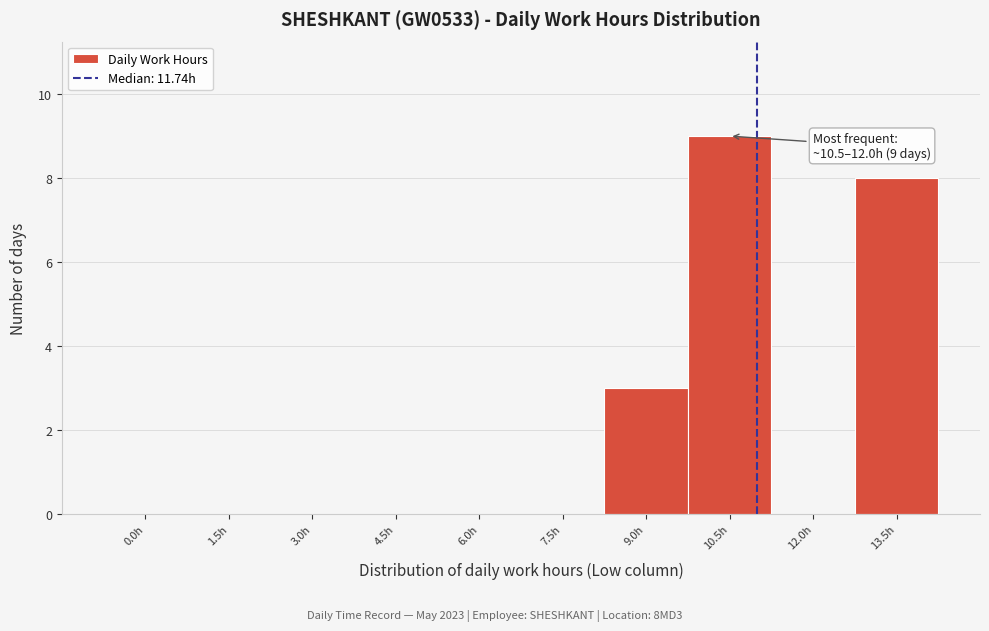

Reading right to left, transcribe all the data shown in this chart.

13.5h=8	12.0h=0	10.5h=9	9.0h=3	7.5h=0	6.0h=0	4.5h=0	3.0h=0	1.5h=0	0.0h=0